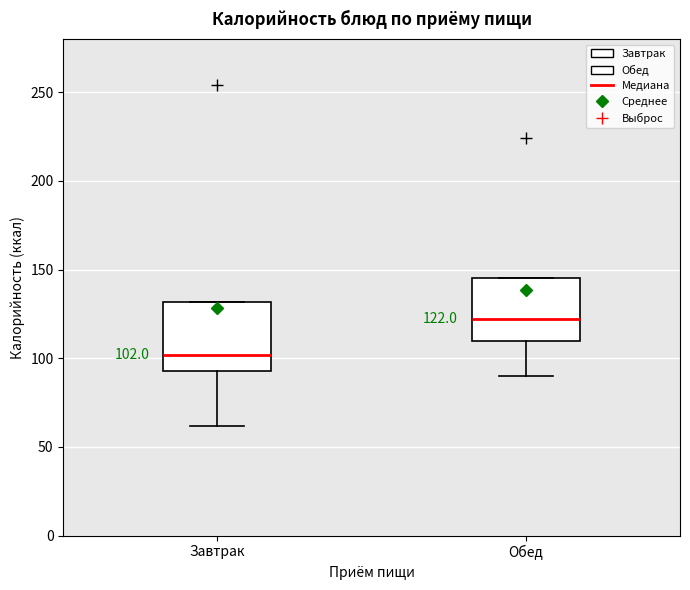

Which box's median line is the highest?

Обед